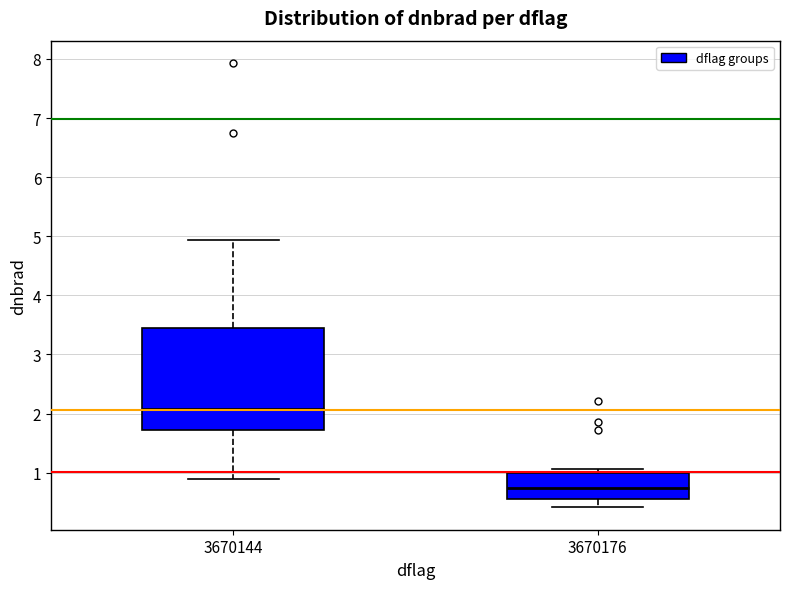

Where does the upper whisker of the box at x = 3670144 end on the y-axis? The values are not printed on the chart, so give them approximately, as read against the axis.

4.9